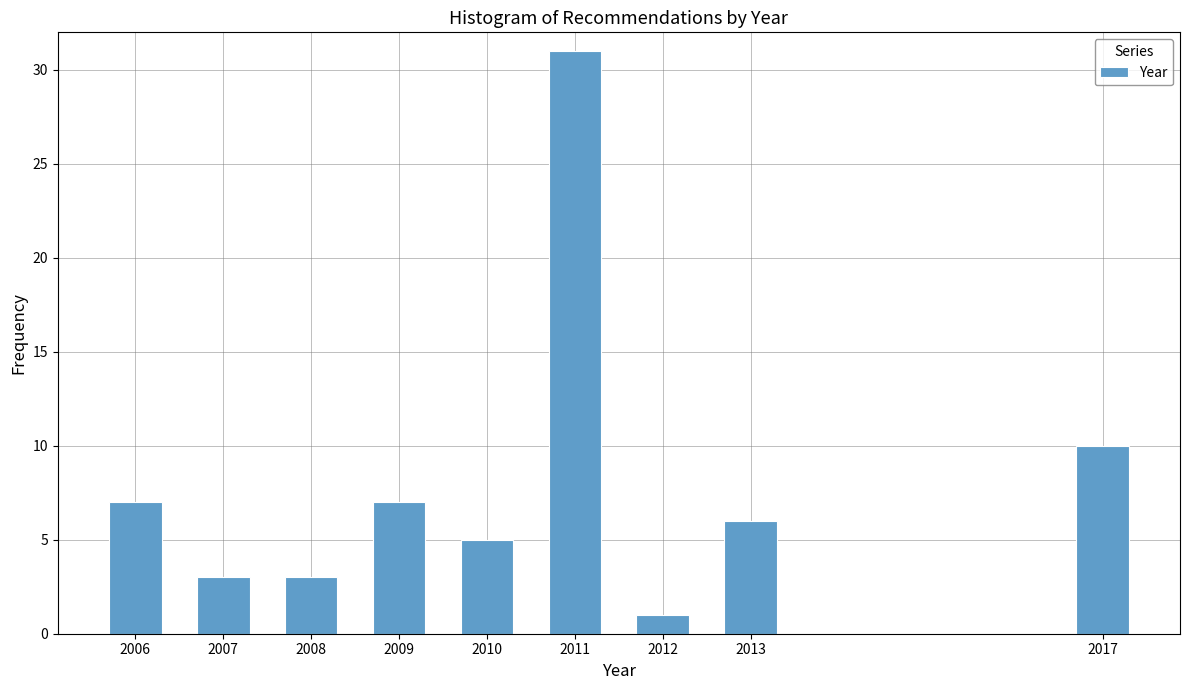

Reading left to right, what are all the values shown in this chart?

2006=7	2007=3	2008=3	2009=7	2010=5	2011=31	2012=1	2013=6	2017=10